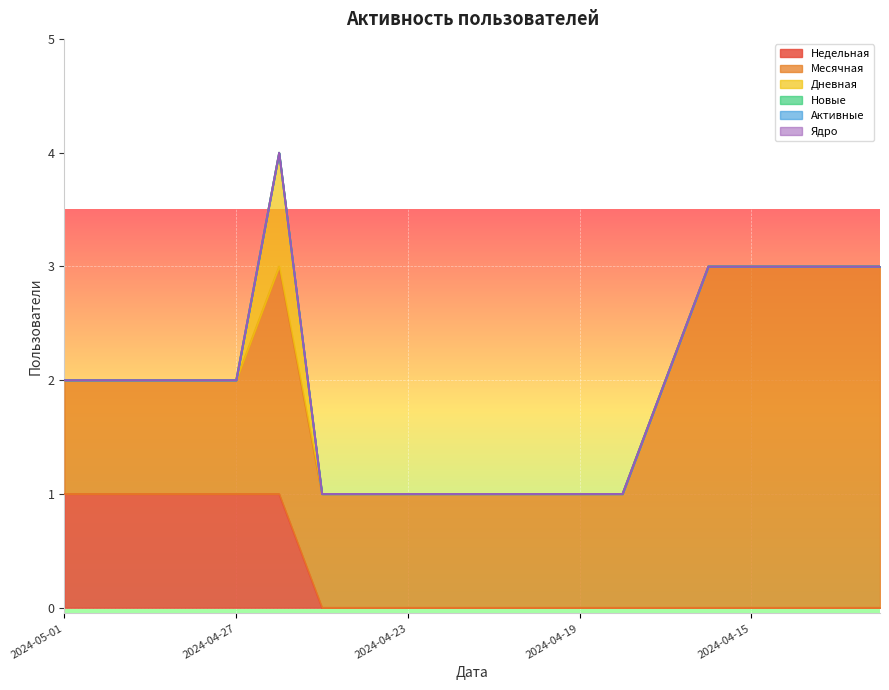

True or false: Новые and Недельная intersect in this chart.

False